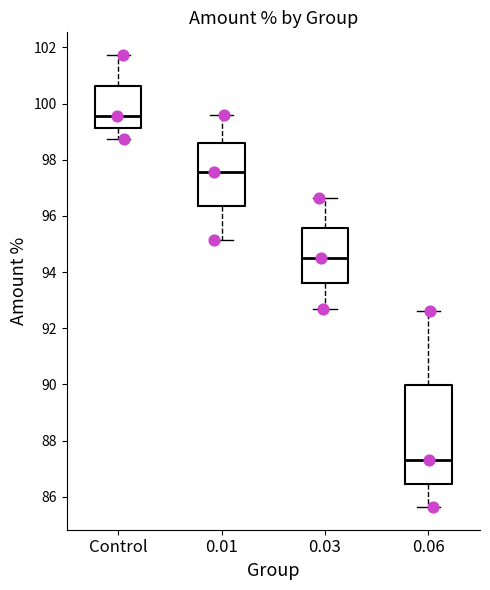

Comparing the boxes themselves (not the whiskers), which one is the tallest?

0.06